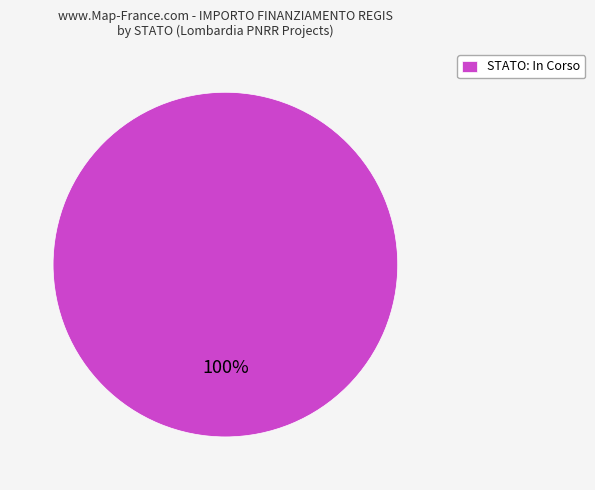

Is it true that STATO: In Corso is 100% of the pie?

True